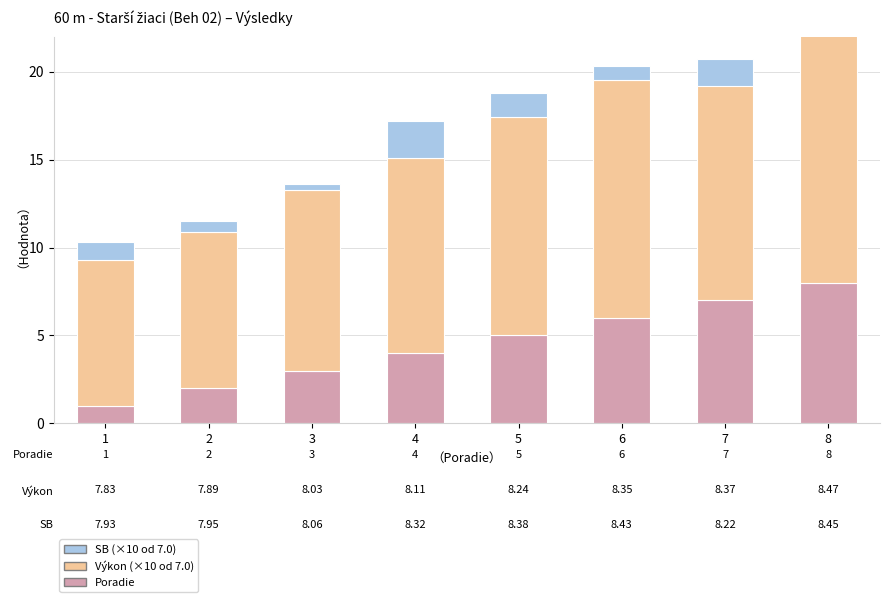

At which category is the sum across all series the highest?

8